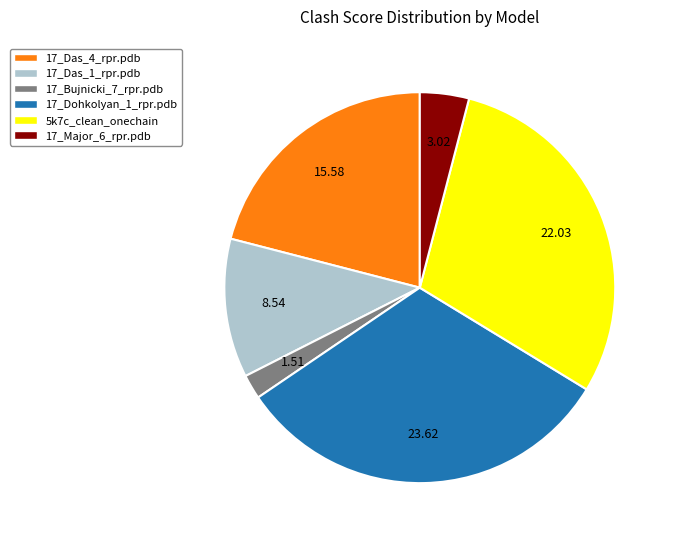

Between 17_Das_4_rpr.pdb and 17_Major_6_rpr.pdb, which is larger?

17_Das_4_rpr.pdb